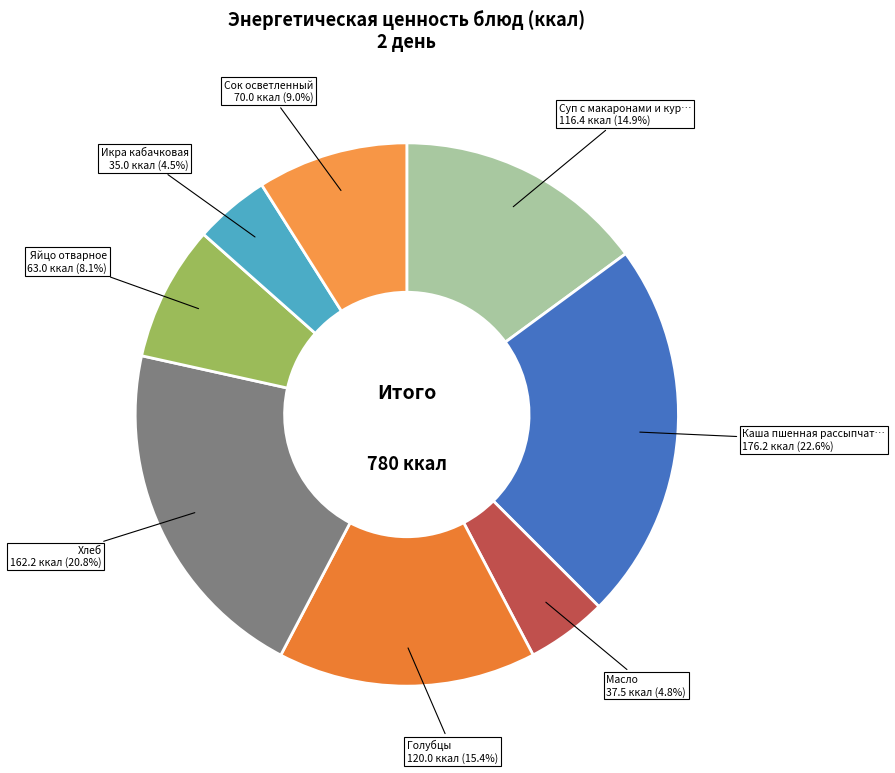

How many slices are in this pie chart?

8